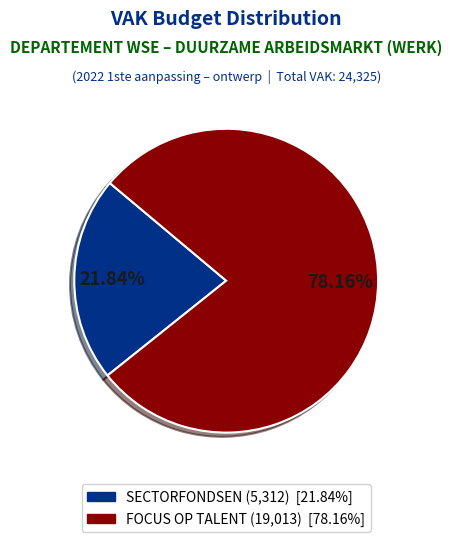

Is there any slice that represents more than half of the pie?

Yes